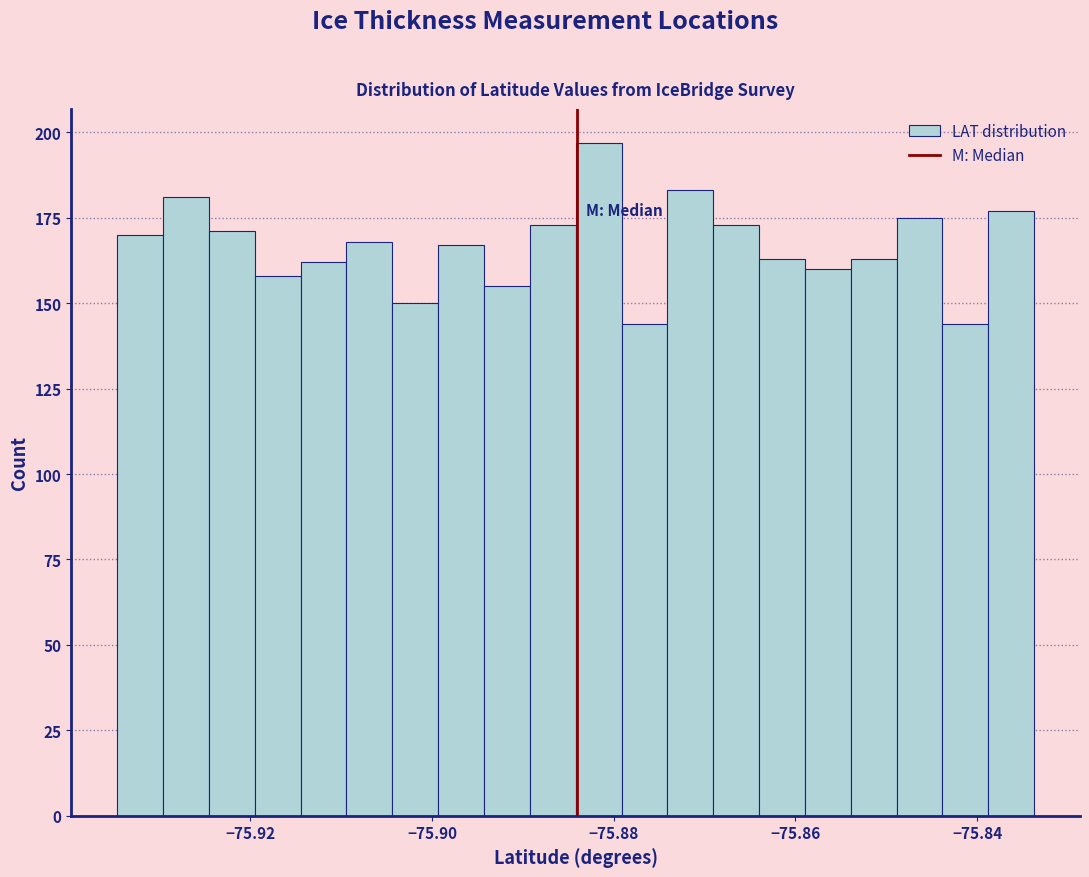

Around what value on the x-axis is the tallest bar? Give the approximate position of its centre, as read against the axis.

-75.882